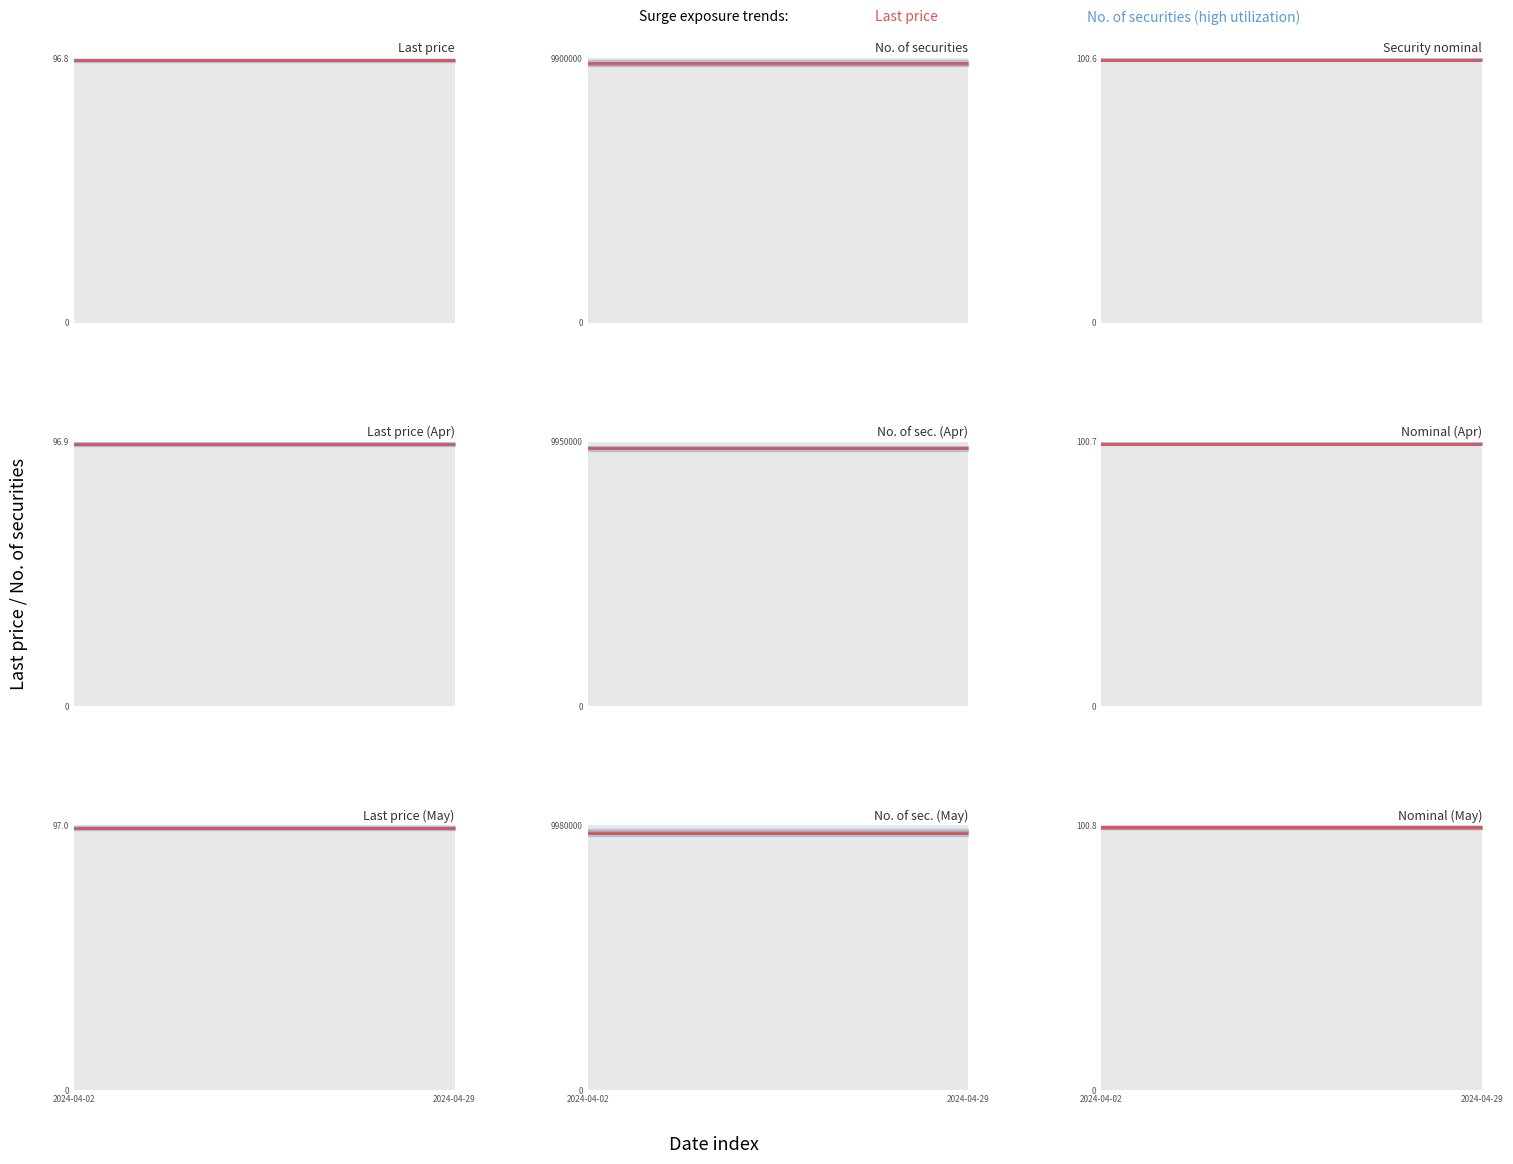

Is the value of Security nominal at 2024-04-16 greater than the value of Last price at 2024-04-26?

Yes